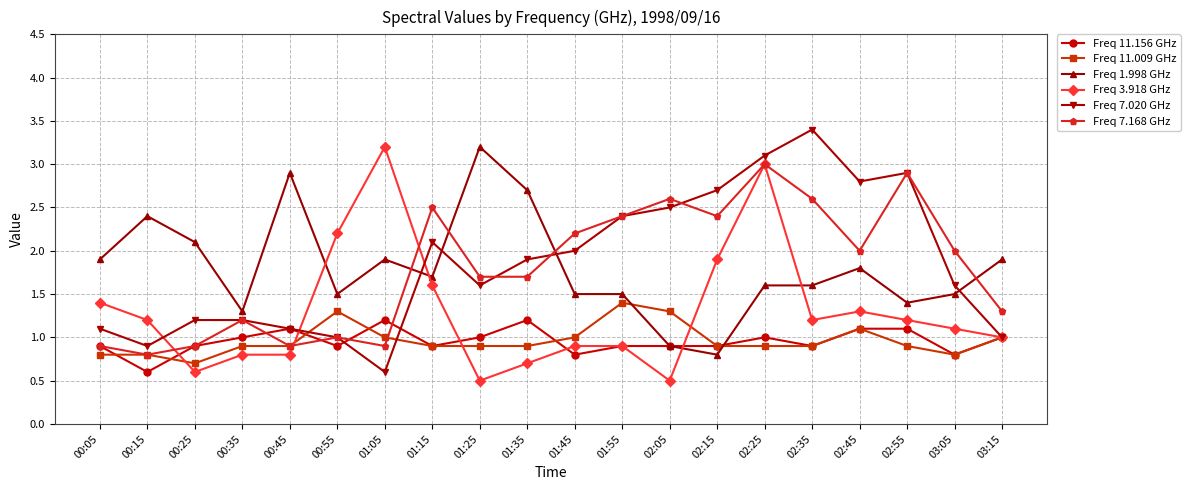

Reading left to right, what are all the values shown in this chart?

Freq 11.156 GHz: 00:05=0.9	00:15=0.6	00:25=0.9	00:35=1.0	00:45=1.1	00:55=0.9	01:05=1.2	01:15=0.9	01:25=1.0	01:35=1.2	01:45=0.8	01:55=0.9	02:05=0.9	02:15=0.9	02:25=1.0	02:35=0.9	02:45=1.1	02:55=1.1	03:05=0.8	03:15=1.0
Freq 11.009 GHz: 00:05=0.8	00:15=0.8	00:25=0.7	00:35=0.9	00:45=0.9	00:55=1.3	01:05=1.0	01:15=0.9	01:25=0.9	01:35=0.9	01:45=1.0	01:55=1.4	02:05=1.3	02:15=0.9	02:25=0.9	02:35=0.9	02:45=1.1	02:55=0.9	03:05=0.8	03:15=1.0
Freq 1.998 GHz: 00:05=1.9	00:15=2.4	00:25=2.1	00:35=1.3	00:45=2.9	00:55=1.5	01:05=1.9	01:15=1.7	01:25=3.2	01:35=2.7	01:45=1.5	01:55=1.5	02:05=0.9	02:15=0.8	02:25=1.6	02:35=1.6	02:45=1.8	02:55=1.4	03:05=1.5	03:15=1.9
Freq 3.918 GHz: 00:05=1.4	00:15=1.2	00:25=0.6	00:35=0.8	00:45=0.8	00:55=2.2	01:05=3.2	01:15=1.6	01:25=0.5	01:35=0.7	01:45=0.9	01:55=0.9	02:05=0.5	02:15=1.9	02:25=3.0	02:35=1.2	02:45=1.3	02:55=1.2	03:05=1.1	03:15=1.0
Freq 7.020 GHz: 00:05=1.1	00:15=0.9	00:25=1.2	00:35=1.2	00:45=1.1	00:55=1.0	01:05=0.6	01:15=2.1	01:25=1.6	01:35=1.9	01:45=2.0	01:55=2.4	02:05=2.5	02:15=2.7	02:25=3.1	02:35=3.4	02:45=2.8	02:55=2.9	03:05=1.6	03:15=1.0
Freq 7.168 GHz: 00:05=0.9	00:15=0.8	00:25=0.9	00:35=1.2	00:45=0.9	00:55=1.0	01:05=0.9	01:15=2.5	01:25=1.7	01:35=1.7	01:45=2.2	01:55=2.4	02:05=2.6	02:15=2.4	02:25=3.0	02:35=2.6	02:45=2.0	02:55=2.9	03:05=2.0	03:15=1.3